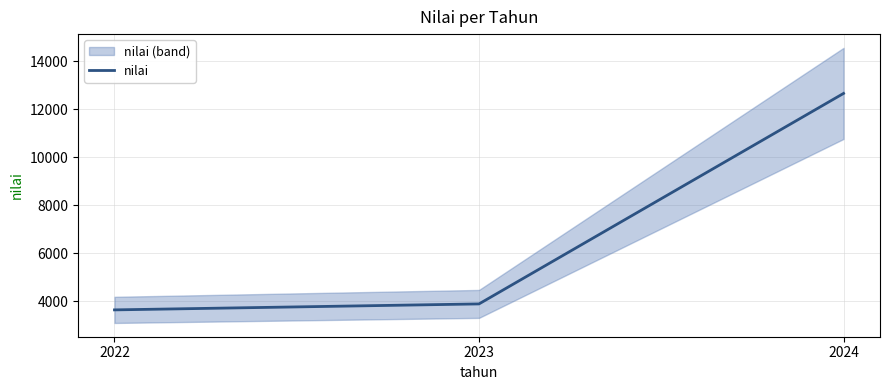

Reading left to right, transcribe all the data shown in this chart.

2022=3638	2023=3887	2024=12667